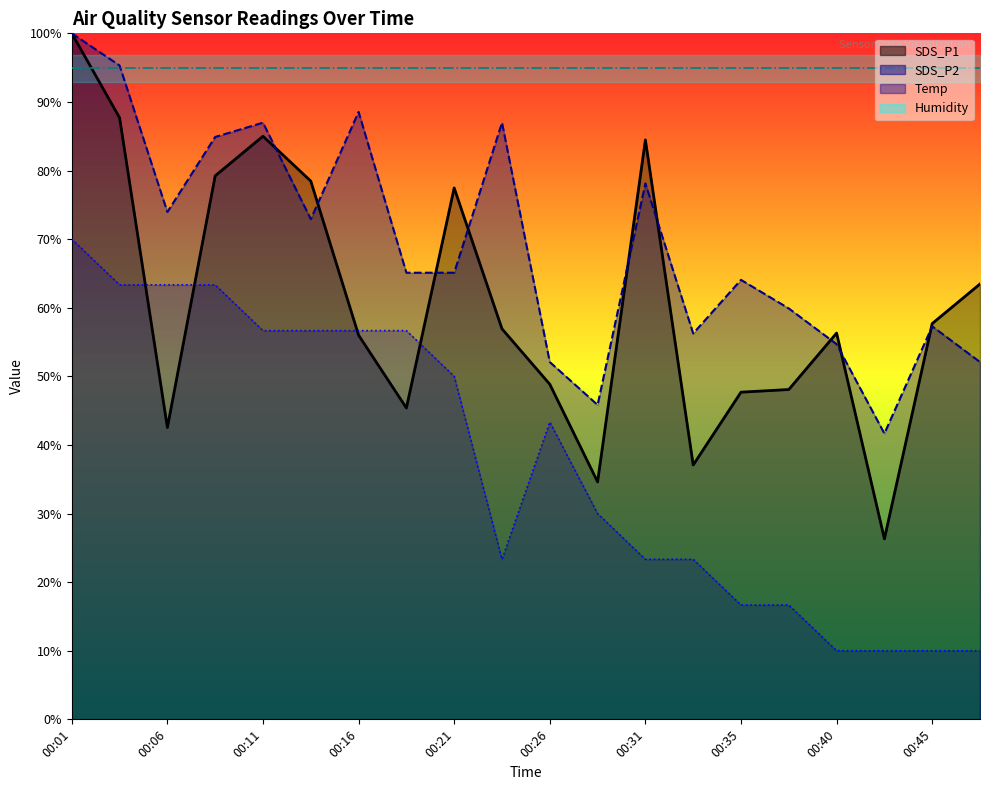

In SDS_P2, how many points are lower than both neighbors (excluding endpoints)?

5